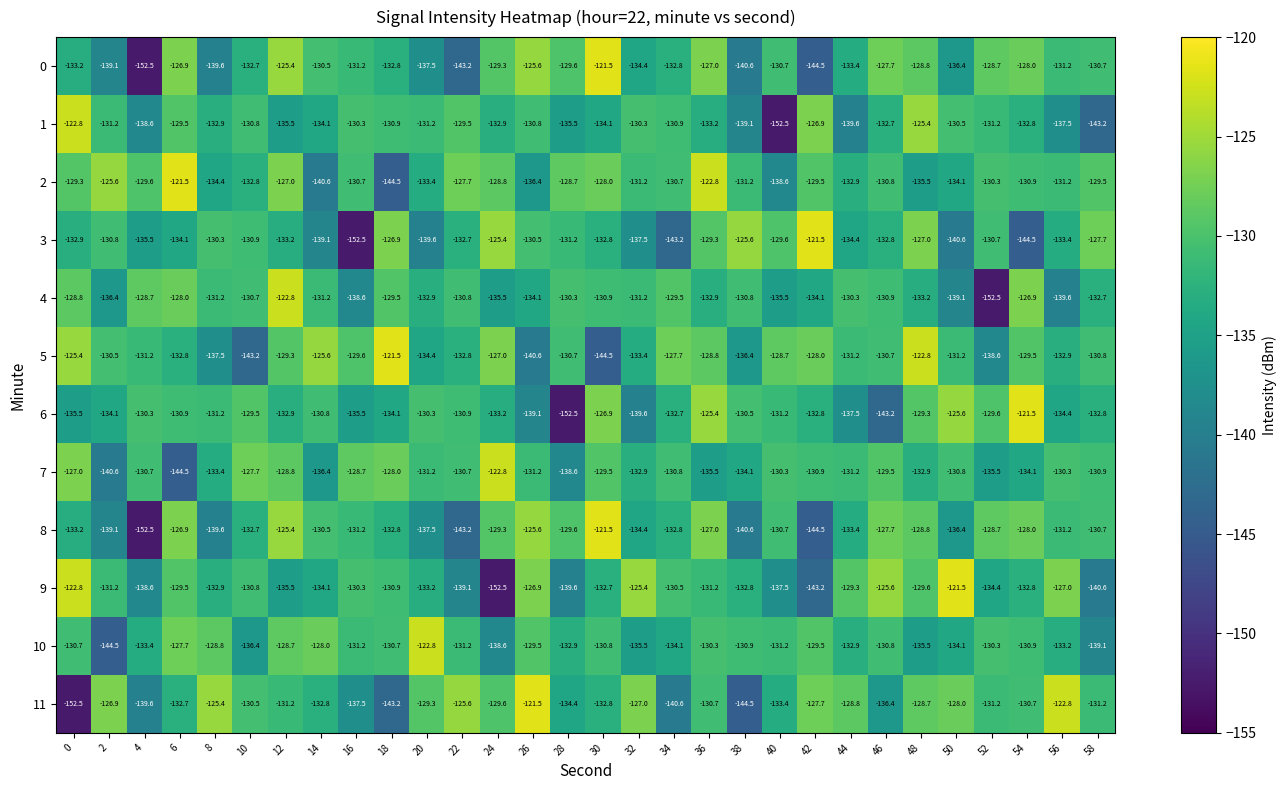

How many distinct data groups are displayed?

12